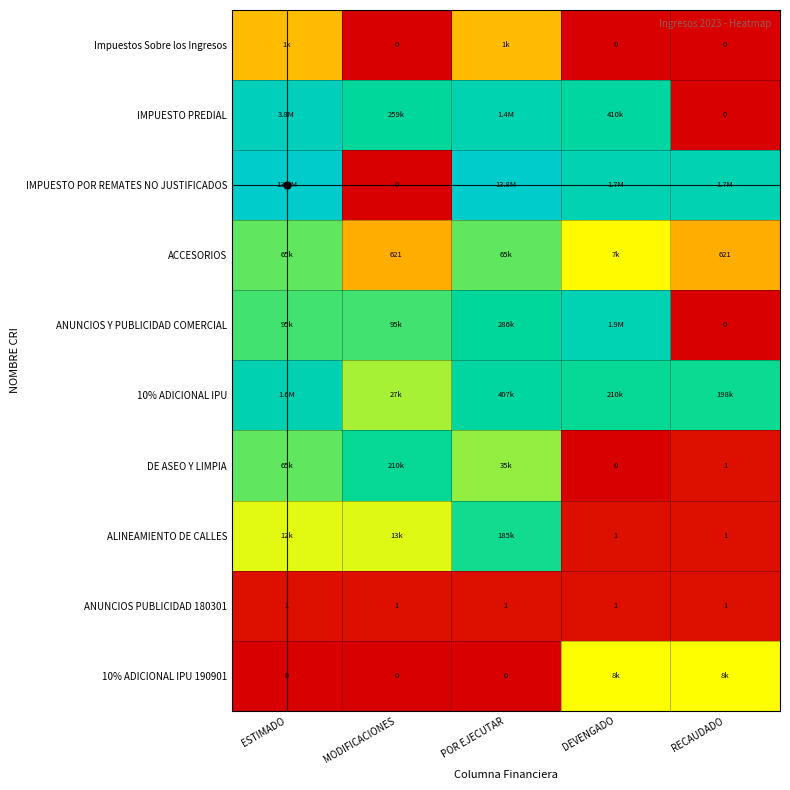

At how many categories does at least one series exceed 13?

4